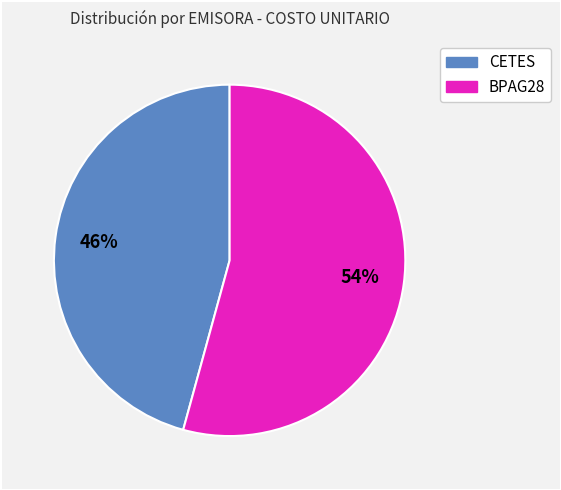

To the nearest percent, what is the combined percentage of BPAG28 and CETES?

100%